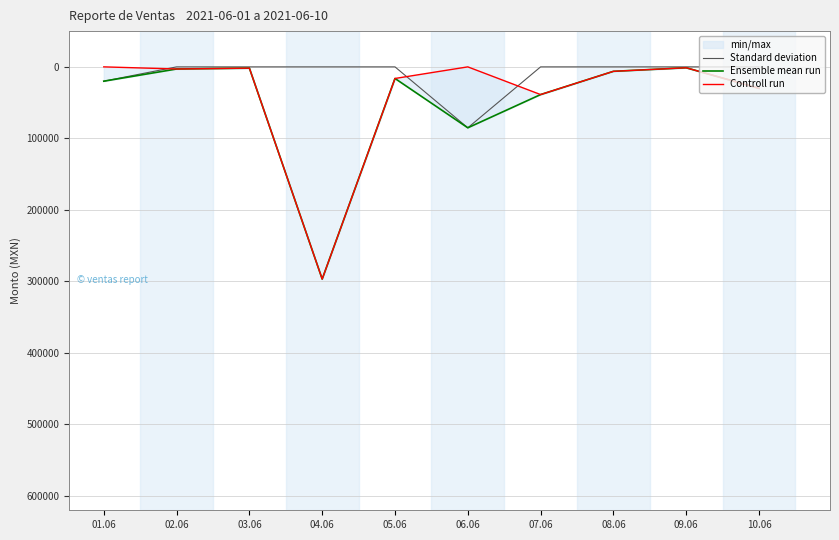

What is the sum of the Standard deviation values at 02.06 and 01.06?

20027.2